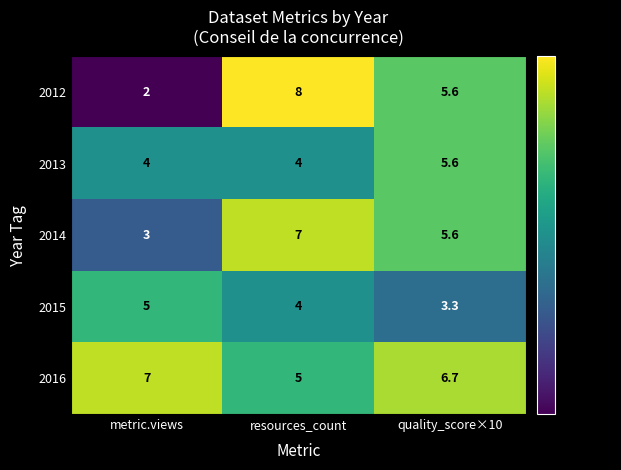

Is it true that 2014 equals 4.0 at metric.views?

False